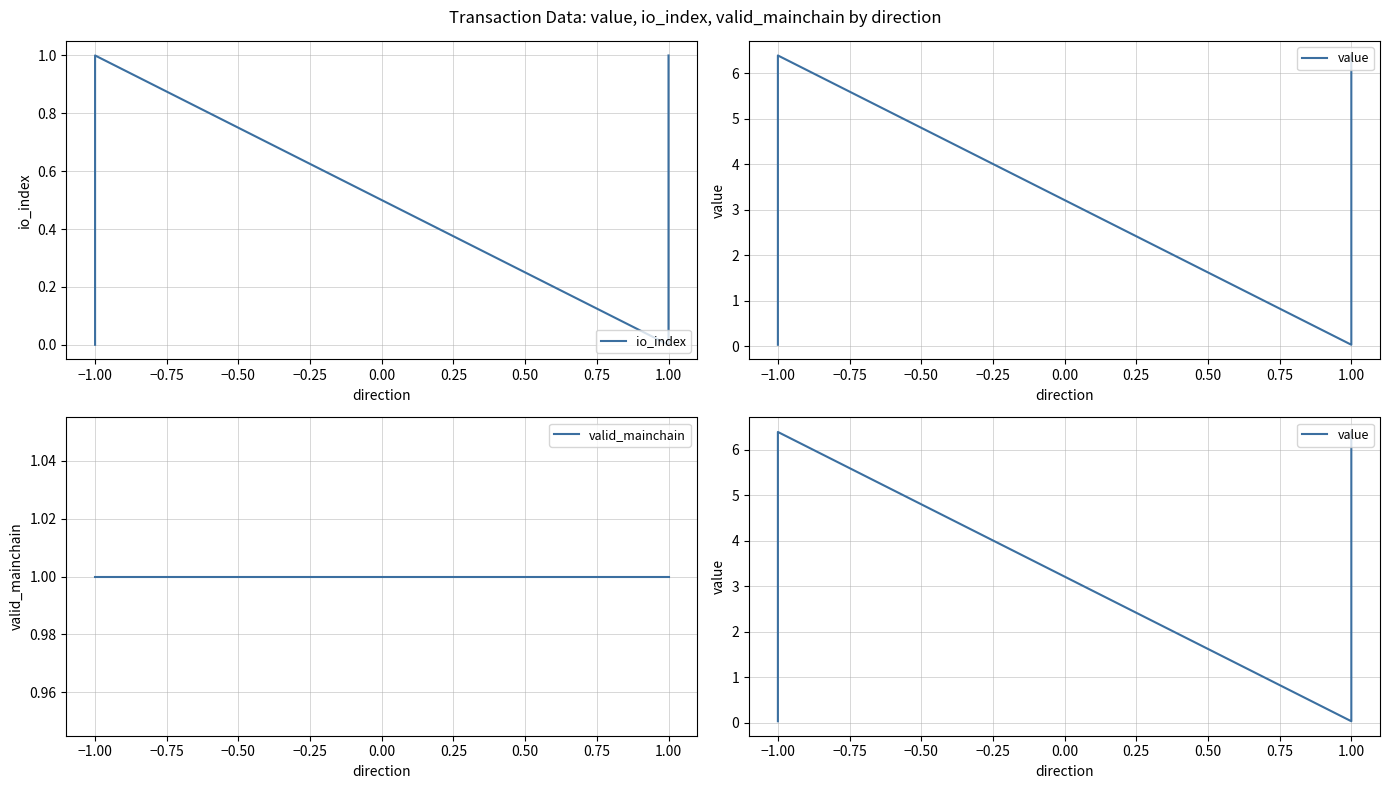

What are all the series names shown in the legend?

io_index, value, valid_mainchain